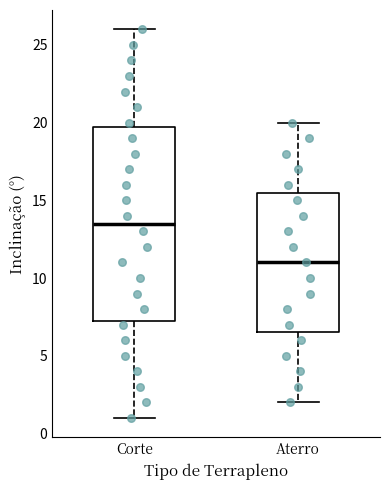

Comparing the boxes themselves (not the whiskers), which one is the tallest?

Corte